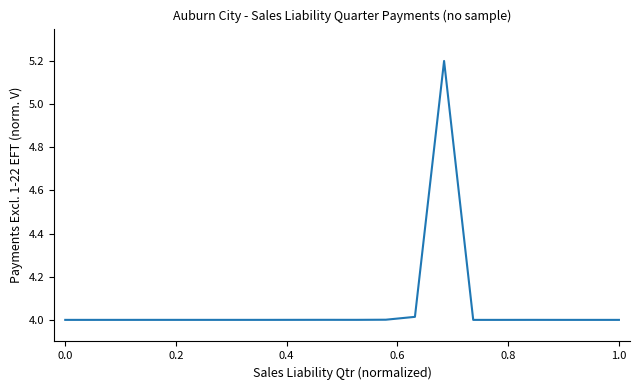

Does the chart display data point markers on the line(s)?

No